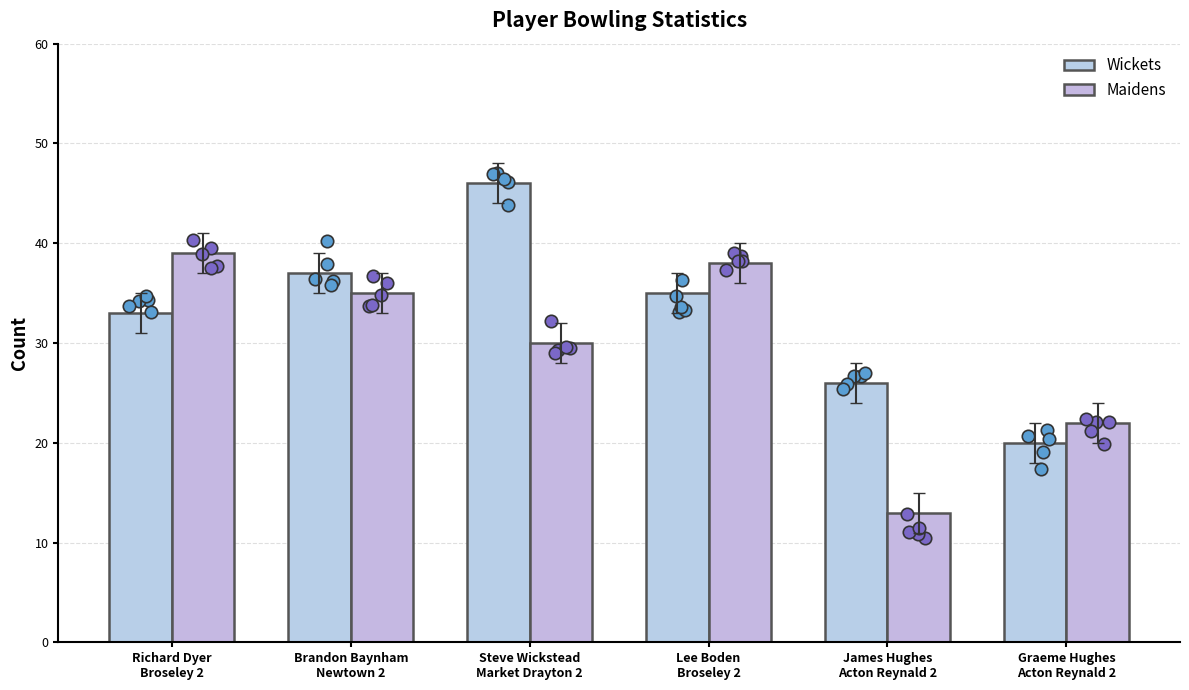

Which series has the largest Y range (max minus min)?

Wickets